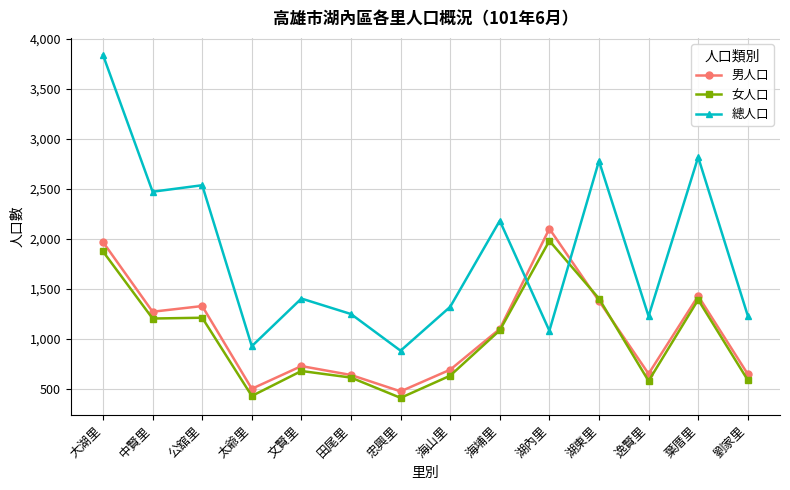

True or false: 總人口 has a value of 2778 at 湖東里.

True